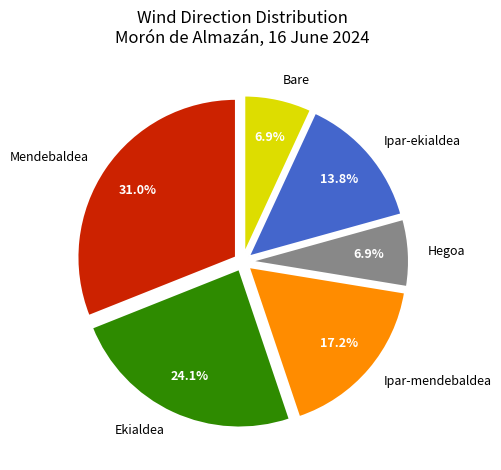

Is there a majority slice in this chart?

No